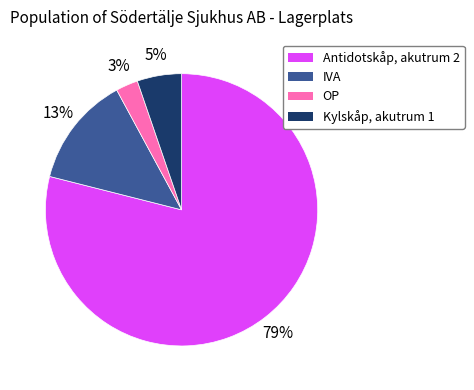

True or false: IVA accounts for 25% of the total.

False